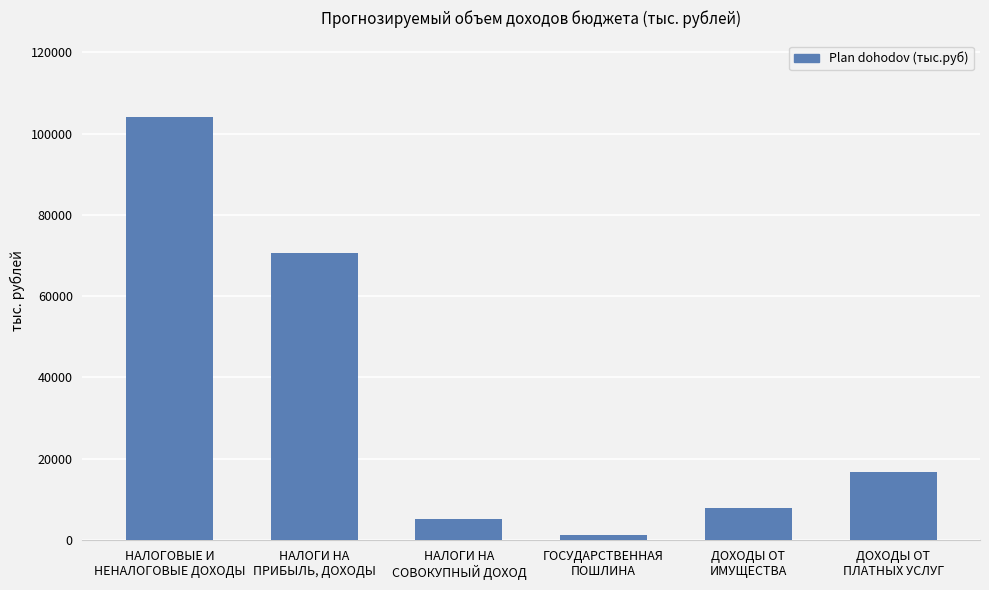

What is the average value?

34287